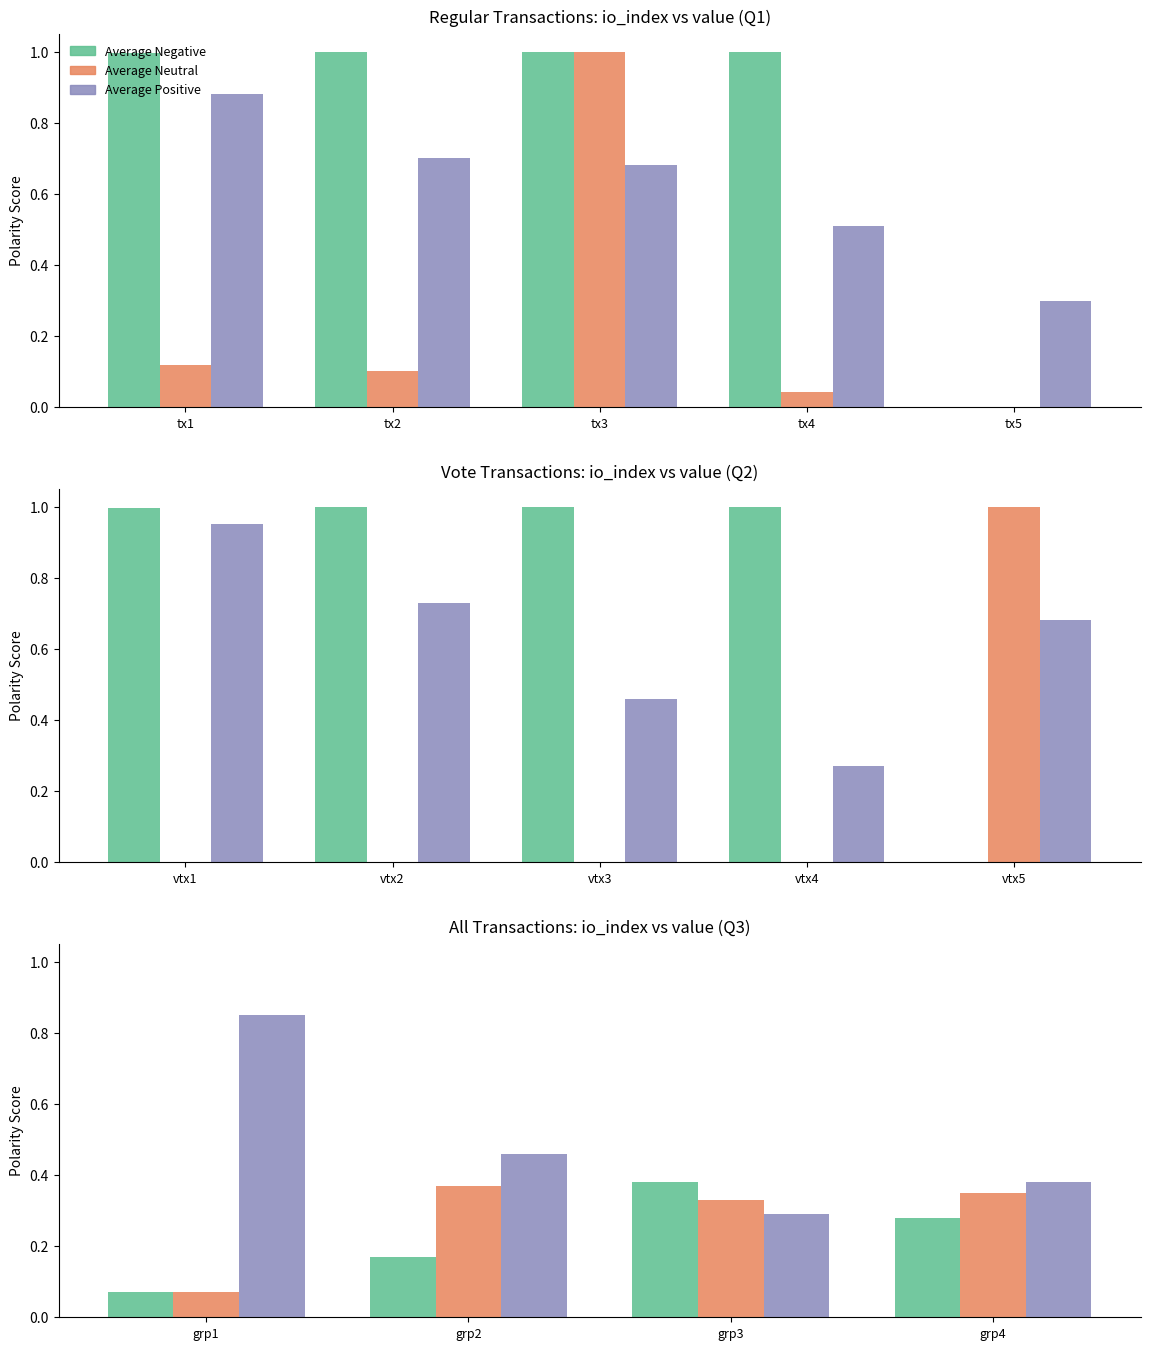

What is the difference between the second highest and second lowest values in the Average Positive series?

0.1